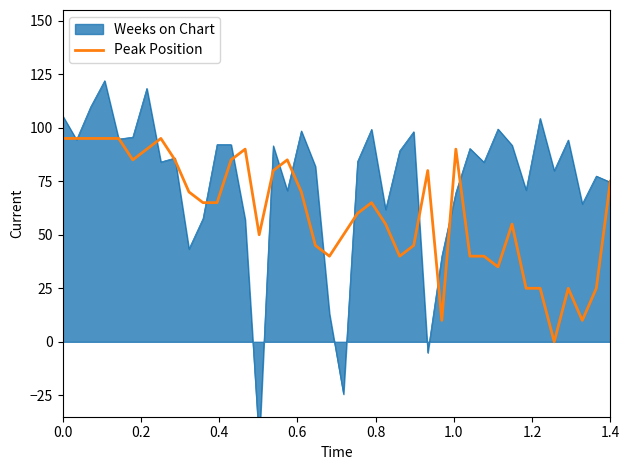

Does the chart have visible grid lines?

No